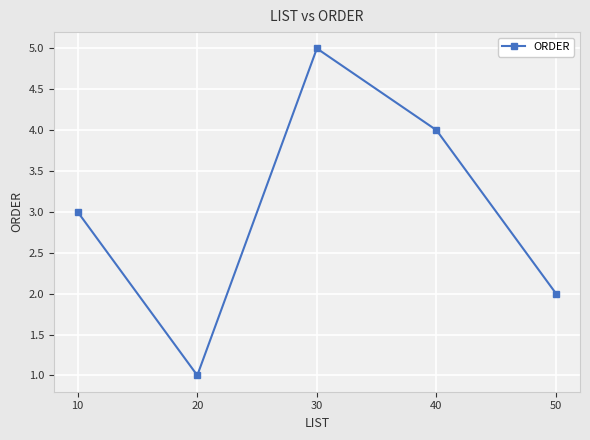

What is the smallest value displayed?

1